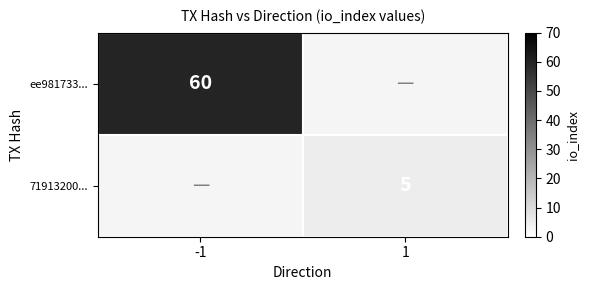

Is it true that 71913200... equals 5 at 1?

True